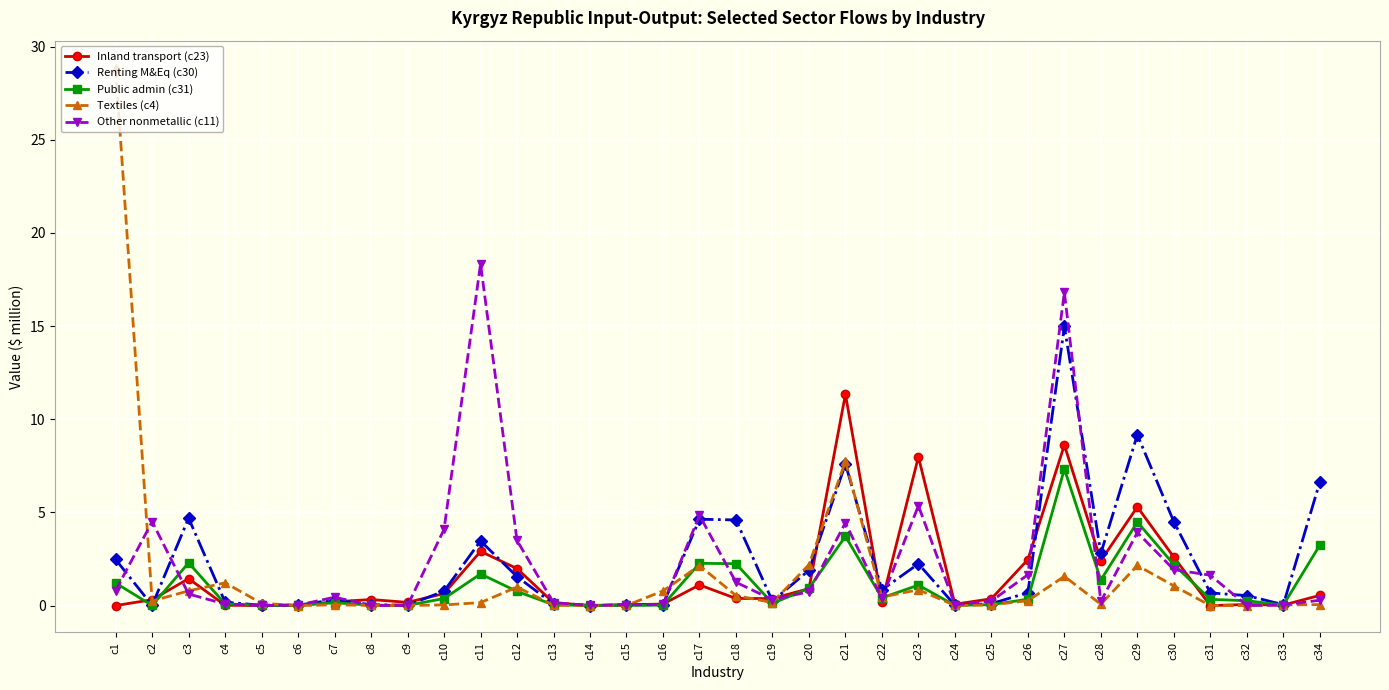

Where is the first local maximum for Other nonmetallic (c11)?

c2